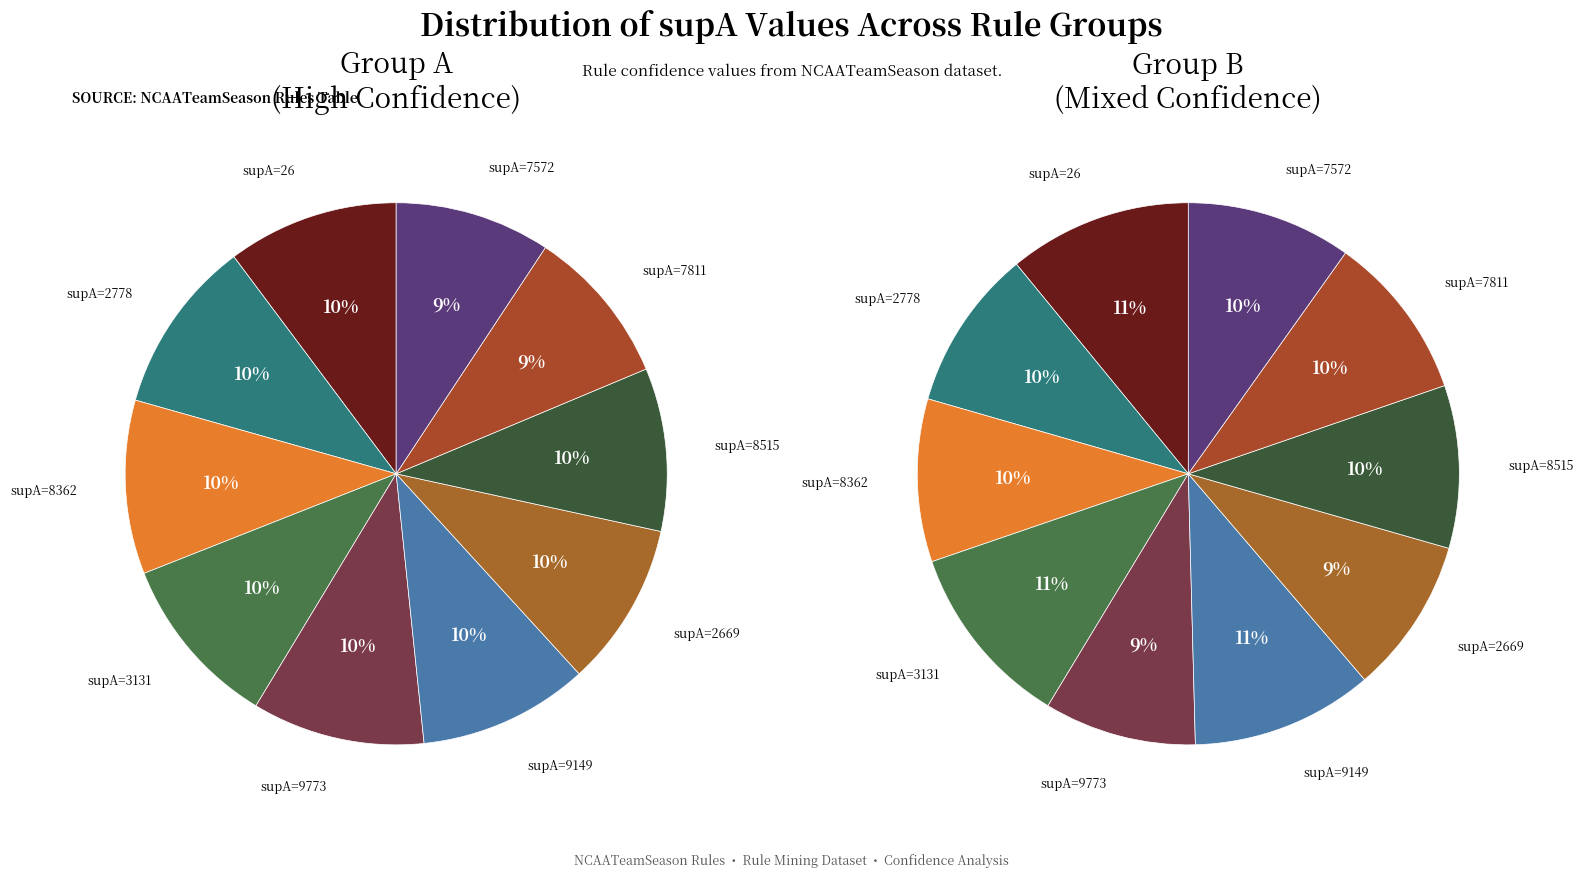

To the nearest percent, what is the difference between the largest and smallest slice percentages?

1%